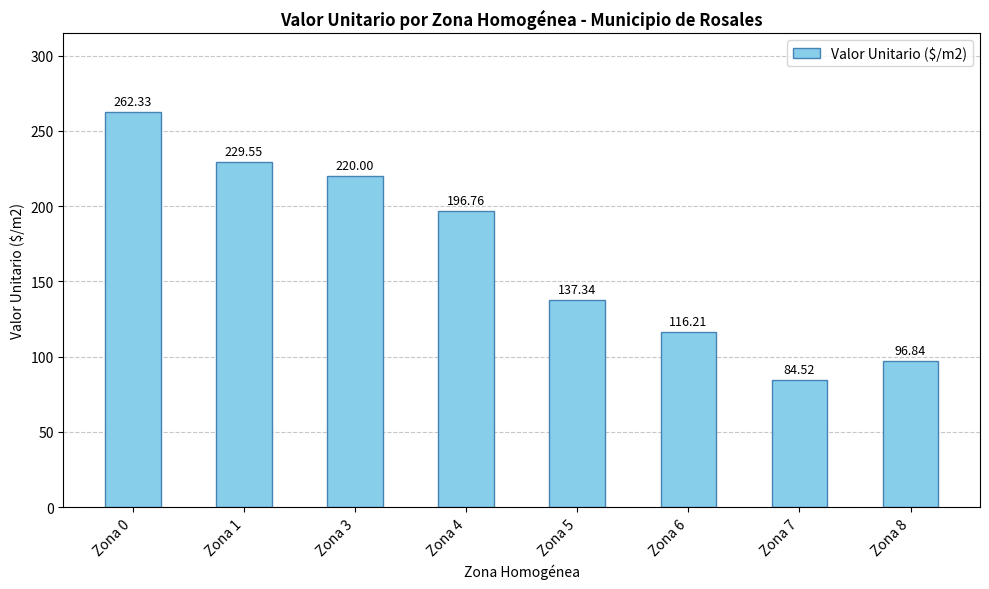

Which label corresponds to the largest value in the chart?

Zona 0